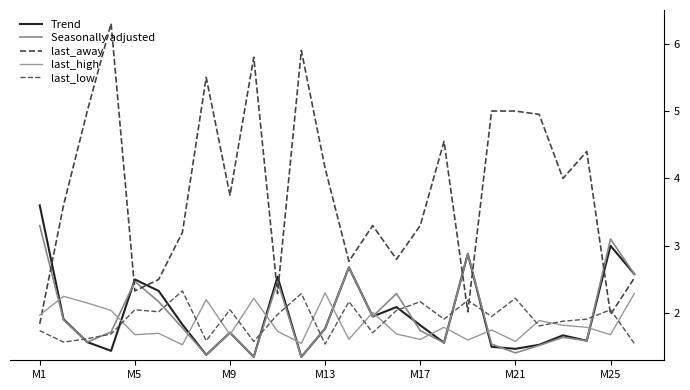

What is the average value of the last_away series?

3.8